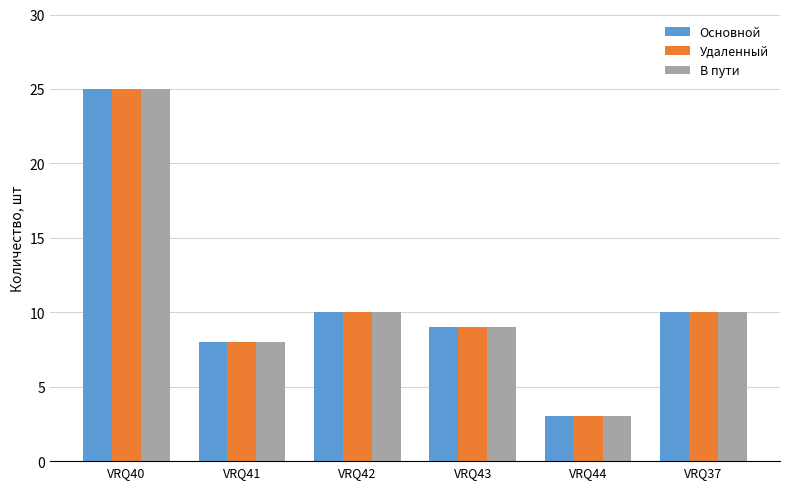

What is the label of the 1st bar from the left?

VRQ40